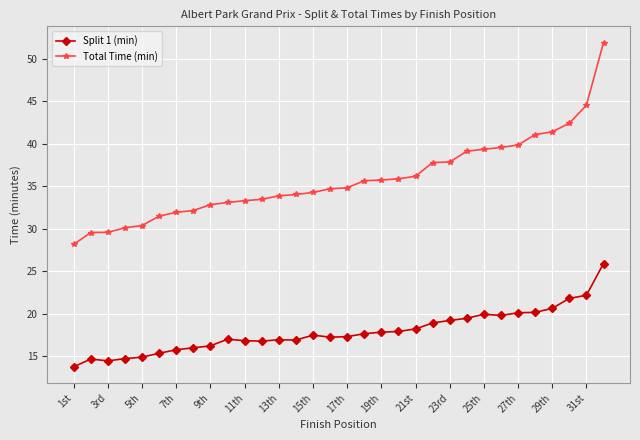

Rank the series by their average value, from lowest to highest.

Split 1 (min), Total Time (min)